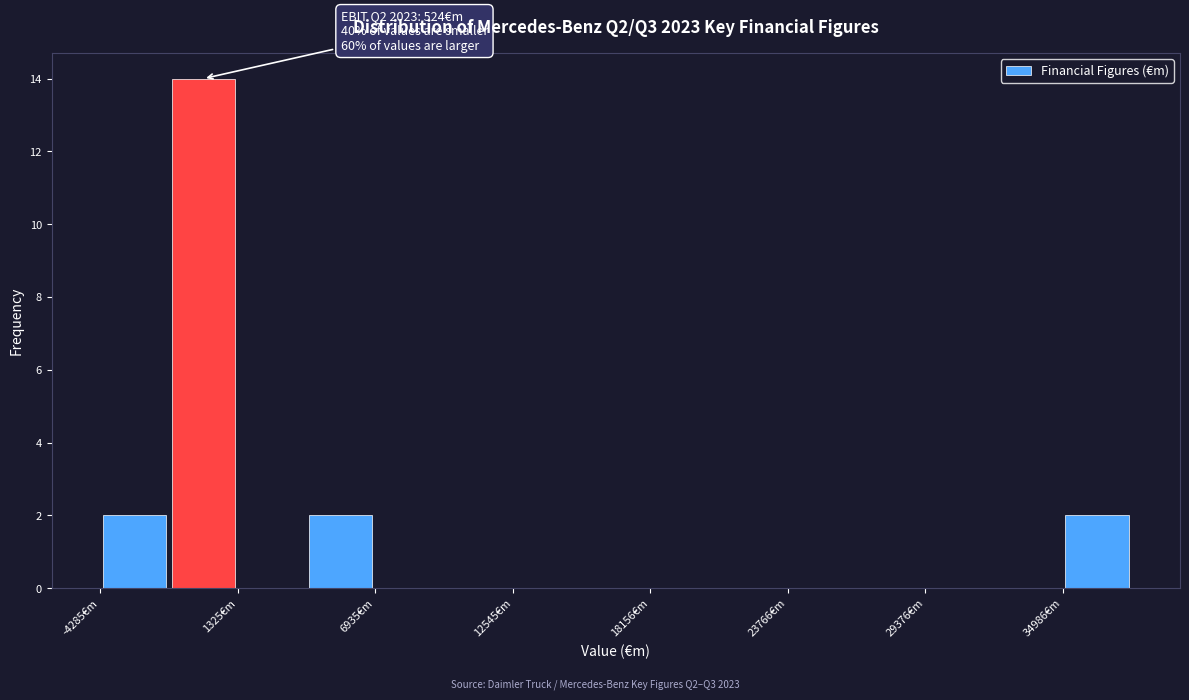

Read against the x-axis, roughly where is the centre of the tallest bar?

0